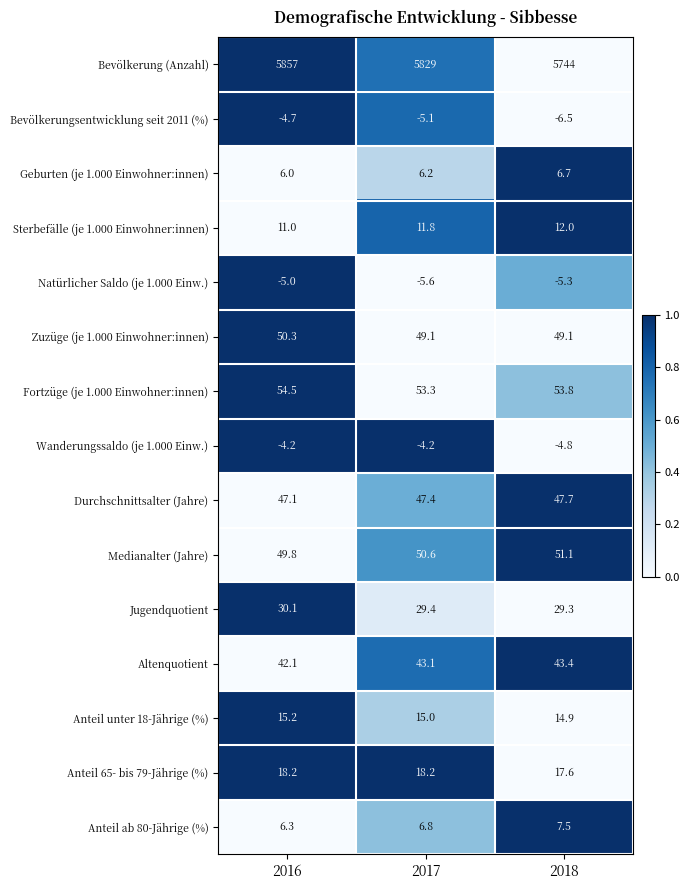

What is the difference between the highest and lowest values at 2016?

5862.0